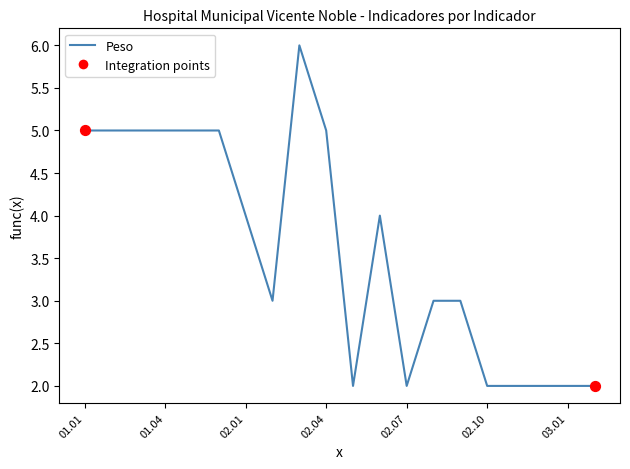

What is the difference between the maximum and minimum values?

4